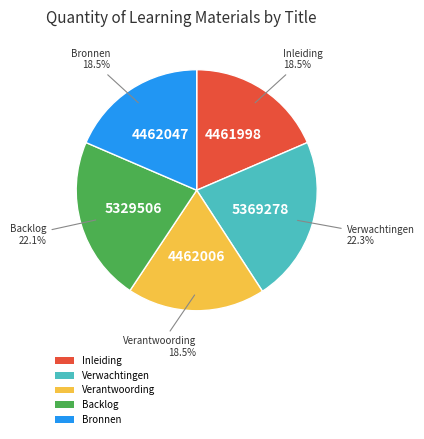

The Bronnen slice represents 5% of the pie. True or false?

False